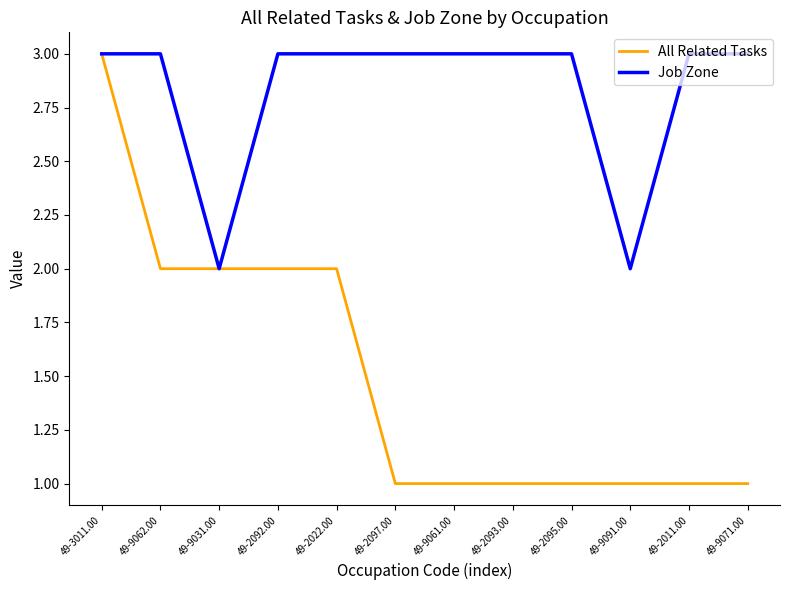

At which label does All Related Tasks reach its peak?

49-3011.00